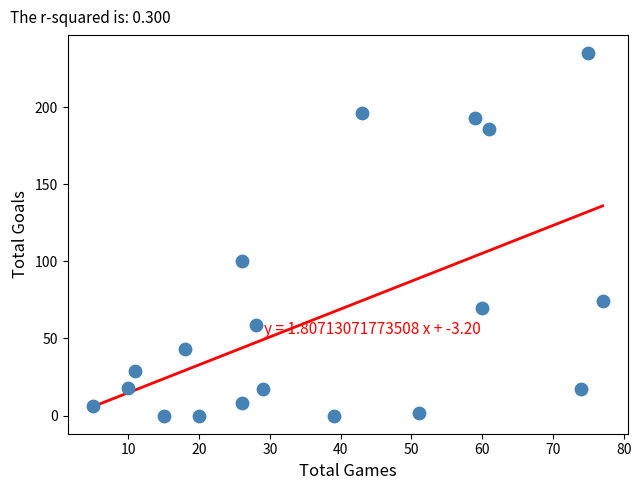

What Y value in the scatter plot is closest to 117?

100